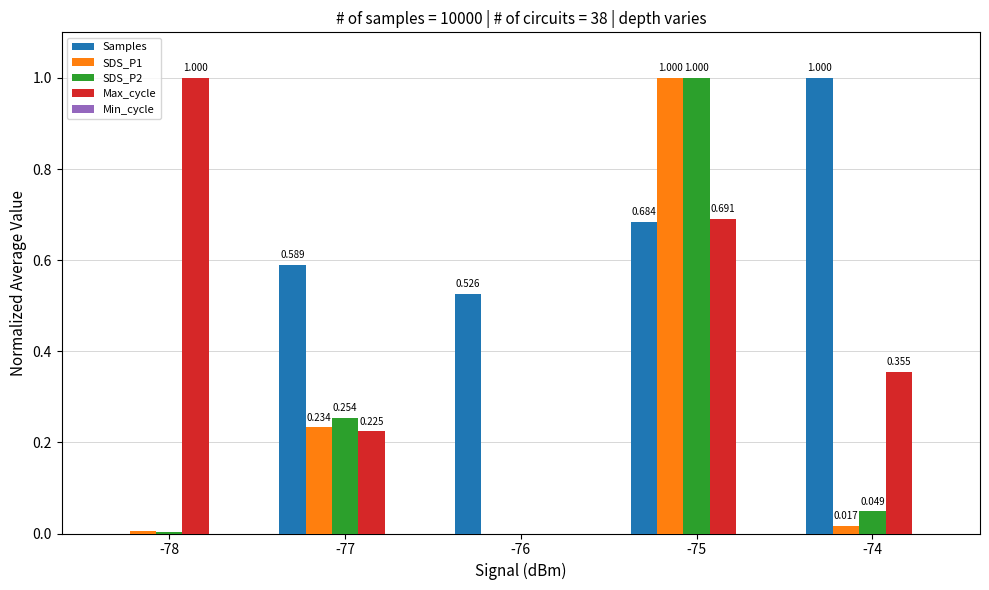

Is the value of Samples at -75 greater than the value of Max_cycle at -74?

Yes